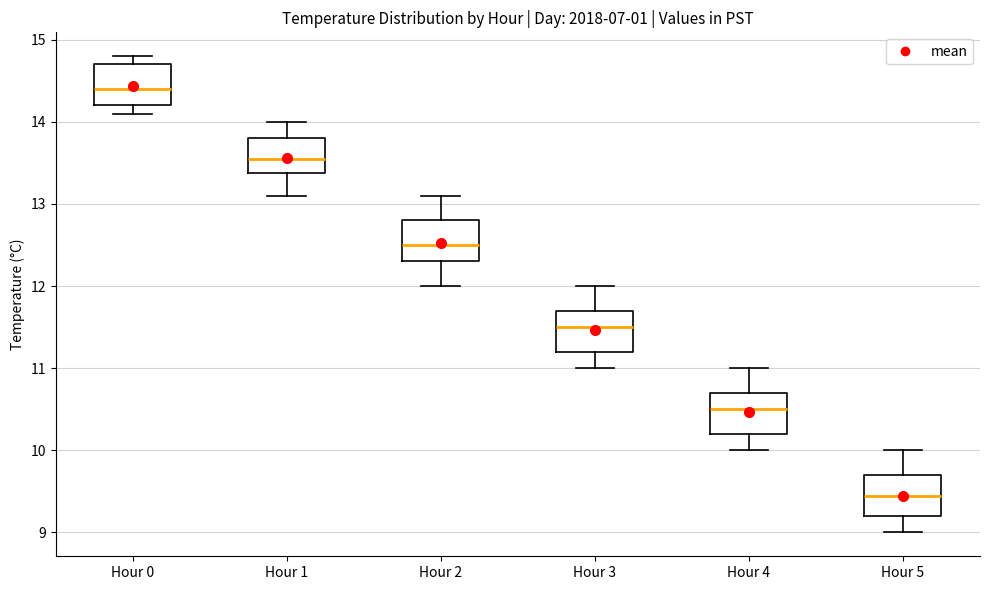

Reading left to right, read every box against the y-axis: the position of its median line, the range the box covers, and the ends of its whiskers. The values are not printed on the chart, so give them approximately, as read against the axis.

Hour 0: median 14.4, box 14.2 to 14.7, whiskers 14.1 to 14.8
Hour 1: median 13.6, box 13.4 to 13.8, whiskers 13.1 to 14.0
Hour 2: median 12.5, box 12.3 to 12.8, whiskers 12.0 to 13.1
Hour 3: median 11.5, box 11.2 to 11.7, whiskers 11.0 to 12.0
Hour 4: median 10.5, box 10.2 to 10.7, whiskers 10.0 to 11.0
Hour 5: median 9.5, box 9.2 to 9.7, whiskers 9.0 to 10.0